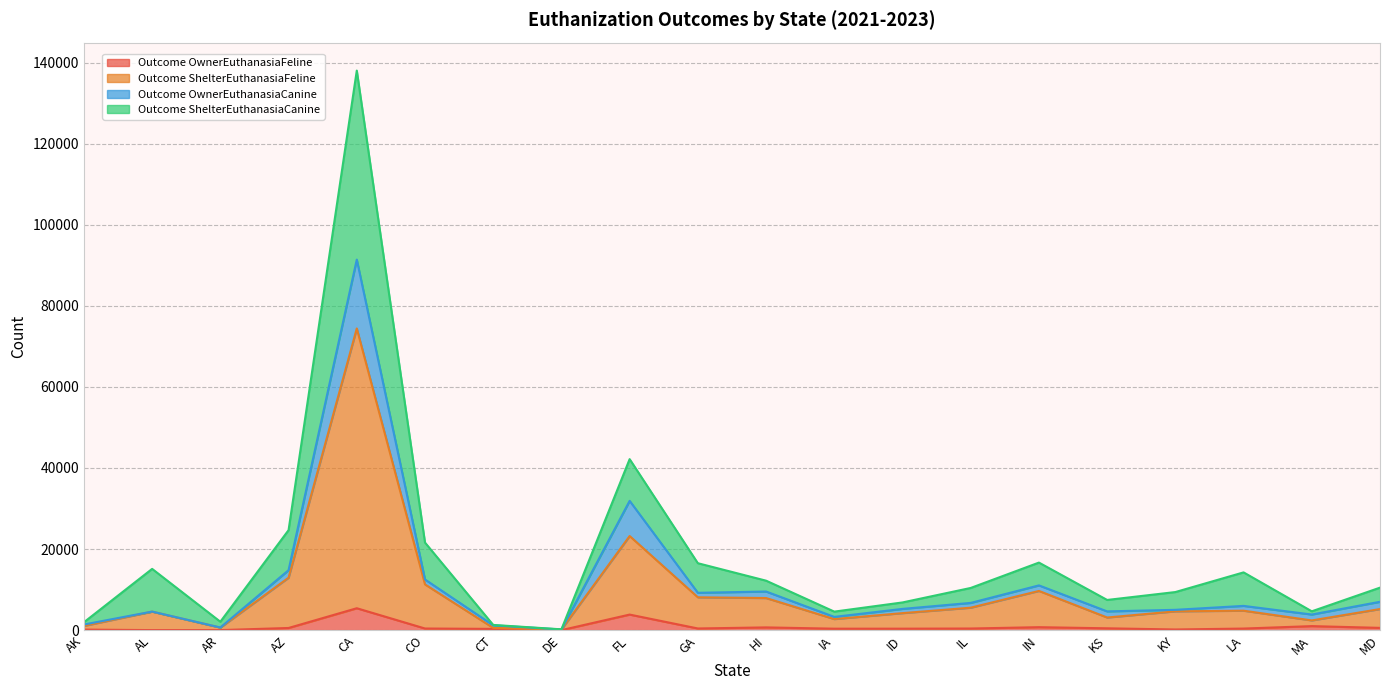

At which category is the sum across all series the highest?

CA